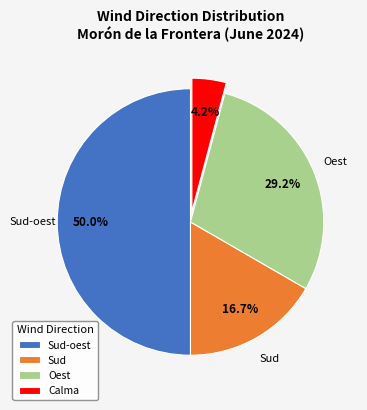

Is Calma the majority of the pie?

No